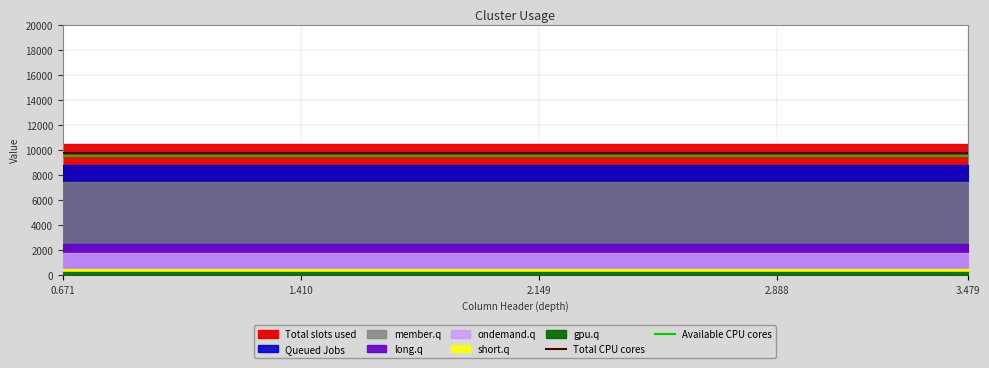

How many lines are shown in the chart?

2